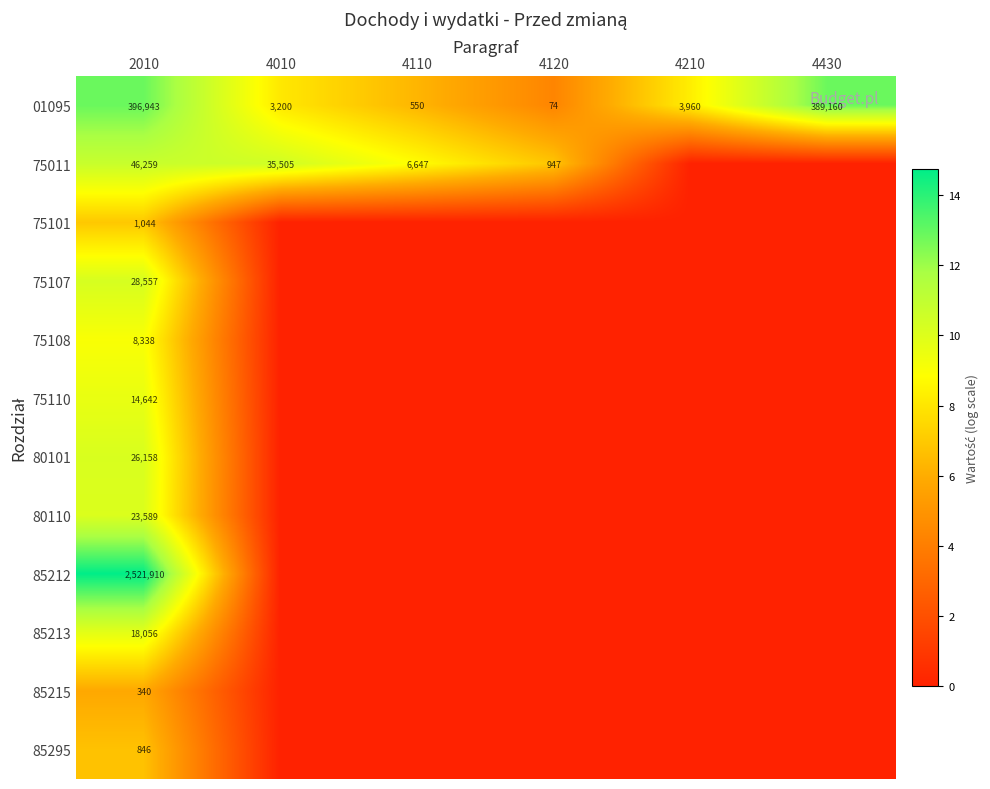

What is the spread (max minus min) of values at 2010?

2521570